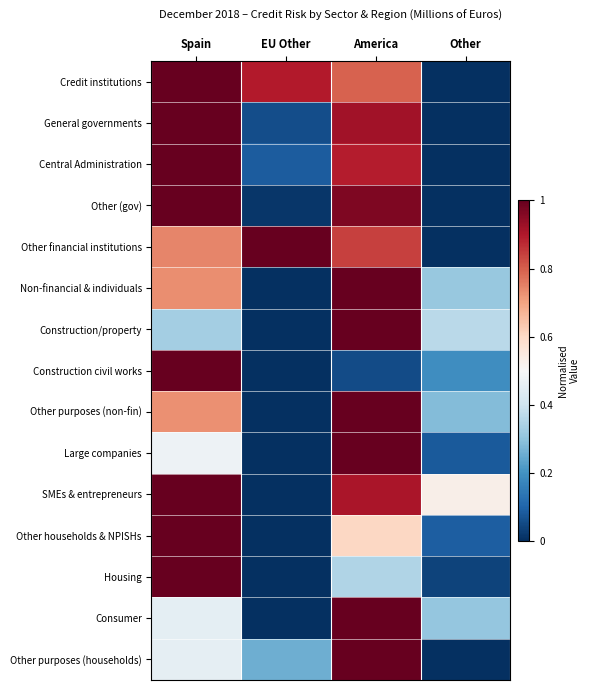

Reading left to right, list all the values displayed in this chart.

Credit institutions: Spain=1.0	EU Other=0.9	America=0.8	Other=0.0
General governments: Spain=1.0	EU Other=0.1	America=0.9	Other=0.0
Central Administration: Spain=1.0	EU Other=0.1	America=0.9	Other=0.0
Other (gov): Spain=1.0	EU Other=0.0	America=1.0	Other=0.0
Other financial institutions: Spain=0.7	EU Other=1.0	America=0.8	Other=0.0
Non-financial & individuals: Spain=0.7	EU Other=0.0	America=1.0	Other=0.3
Construction/property: Spain=0.3	EU Other=0.0	America=1.0	Other=0.4
Construction civil works: Spain=1.0	EU Other=0.0	America=0.1	Other=0.2
Other purposes (non-fin): Spain=0.7	EU Other=0.0	America=1.0	Other=0.3
Large companies: Spain=0.5	EU Other=0.0	America=1.0	Other=0.1
SMEs & entrepreneurs: Spain=1.0	EU Other=0.0	America=0.9	Other=0.5
Other households & NPISHs: Spain=1.0	EU Other=0.0	America=0.6	Other=0.1
Housing: Spain=1.0	EU Other=0.0	America=0.4	Other=0.0
Consumer: Spain=0.5	EU Other=0.0	America=1.0	Other=0.3
Other purposes (households): Spain=0.5	EU Other=0.3	America=1.0	Other=0.0